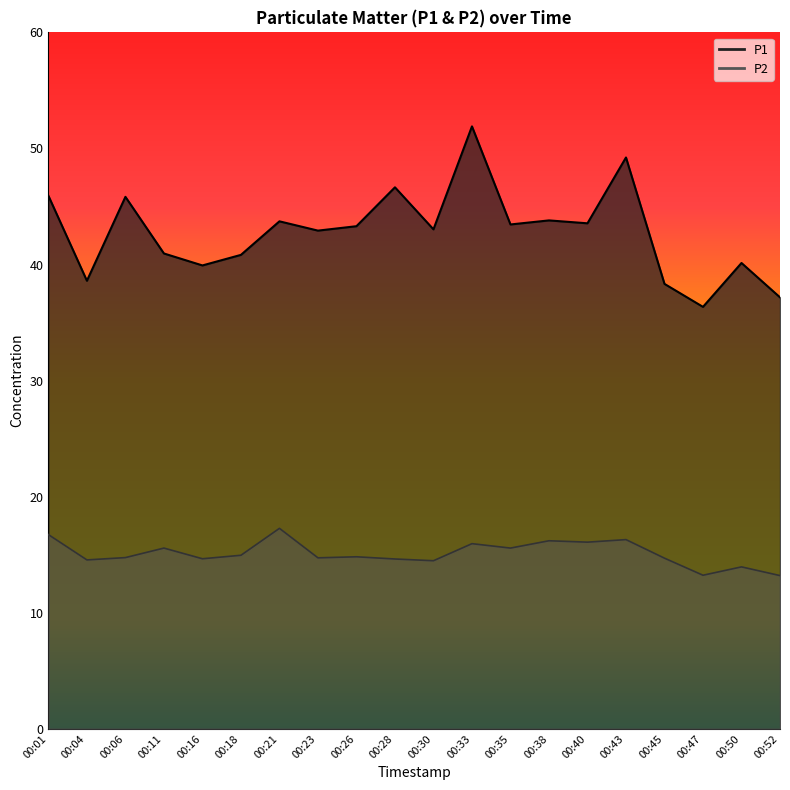

Where is the first local maximum for P1?

00:06